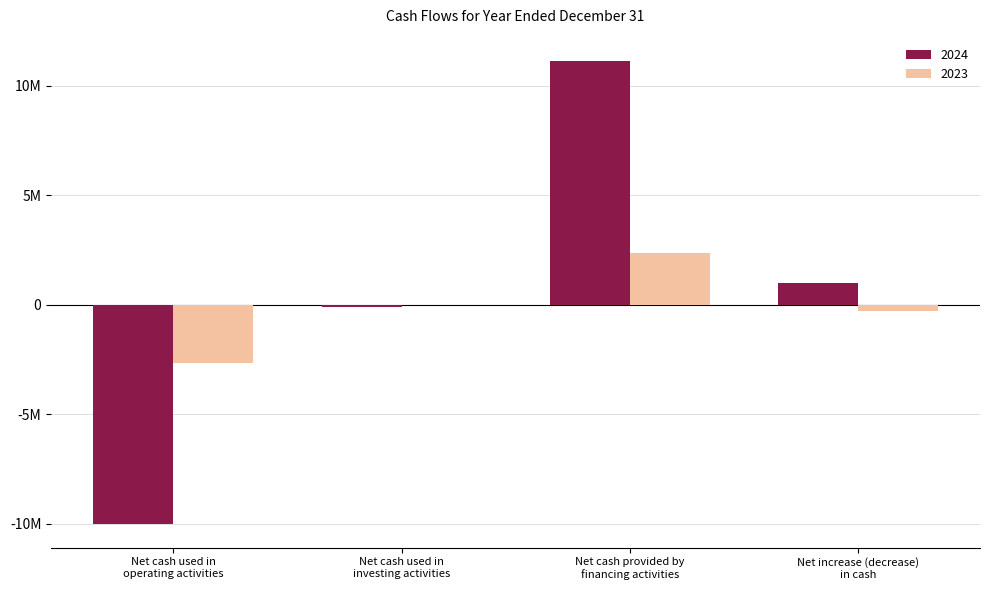

What are all the series names shown in the legend?

2024, 2023